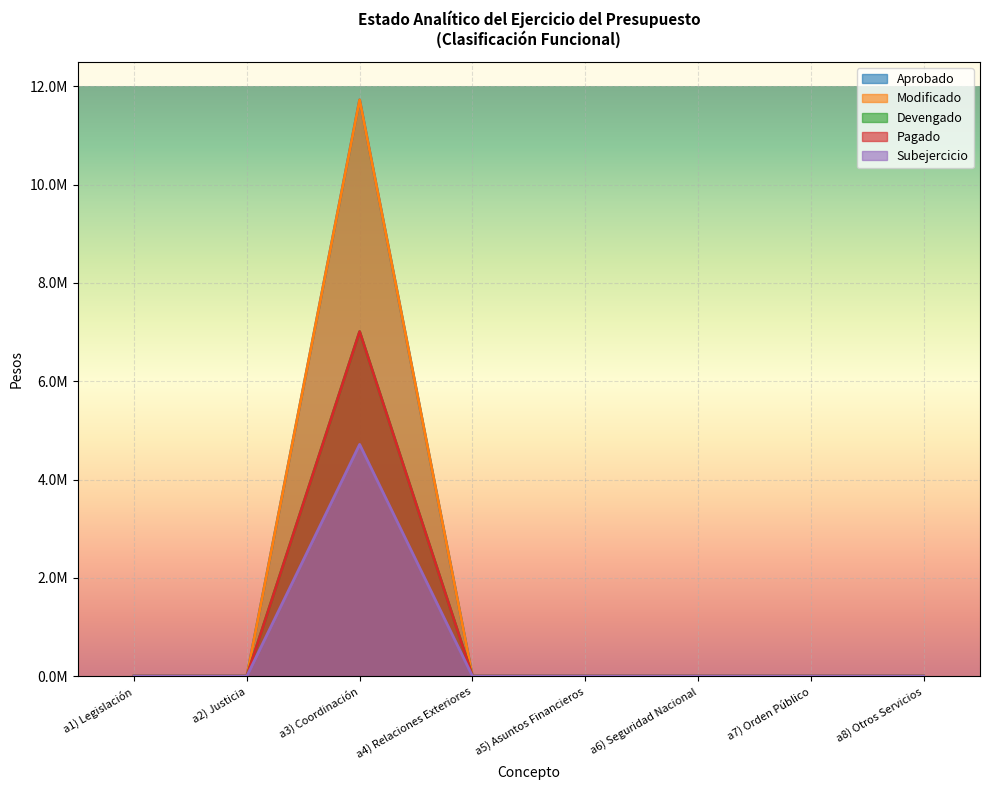

Which label corresponds to the largest value in the chart?

a3) Coordinación